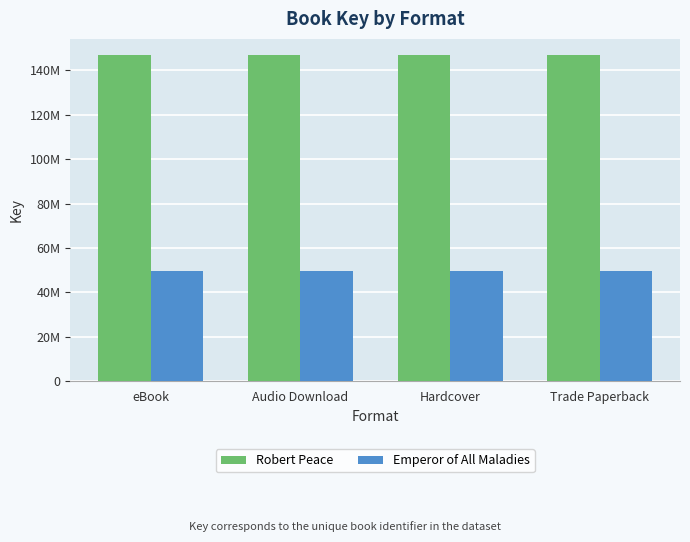

At which label does Robert Peace reach its minimum?

eBook